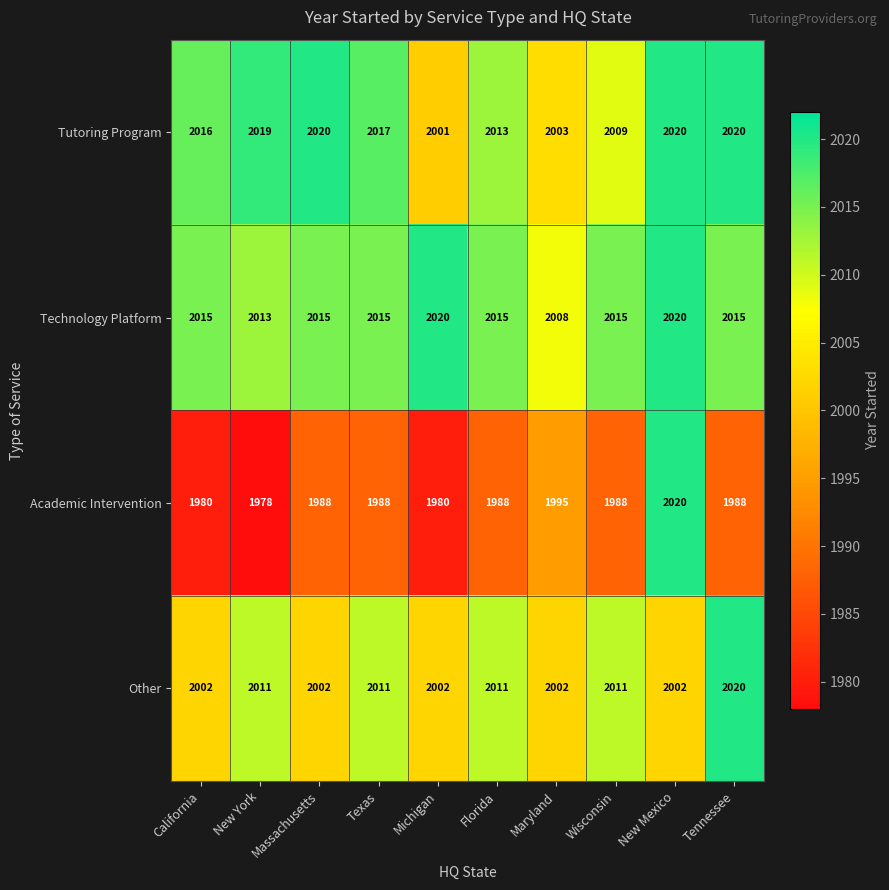

What is the difference between the highest and lowest values at Wisconsin?

27